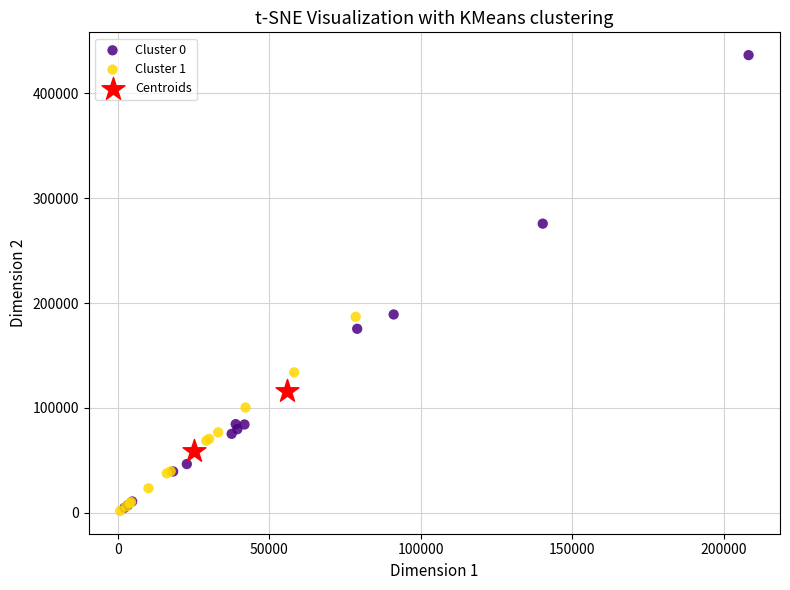

What are all the series names shown in the legend?

Cluster 0, Cluster 1, Centroids